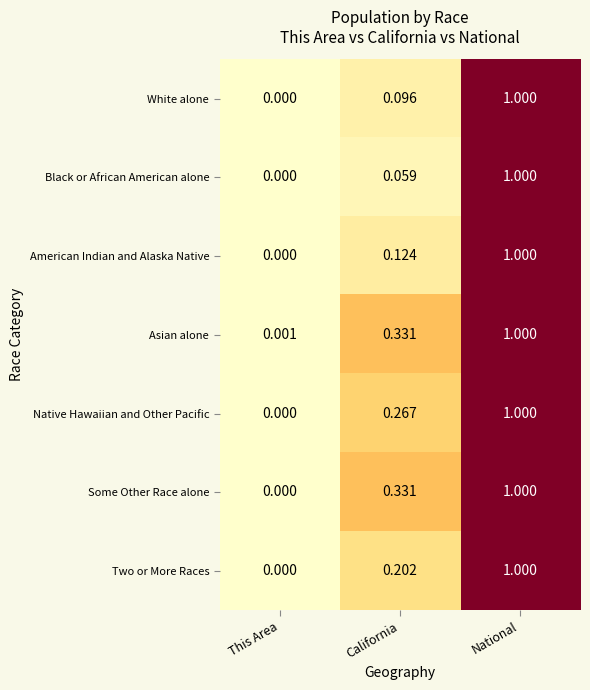

Is the value of Two or More Races at California greater than the value of Some Other Race alone at This Area?

Yes